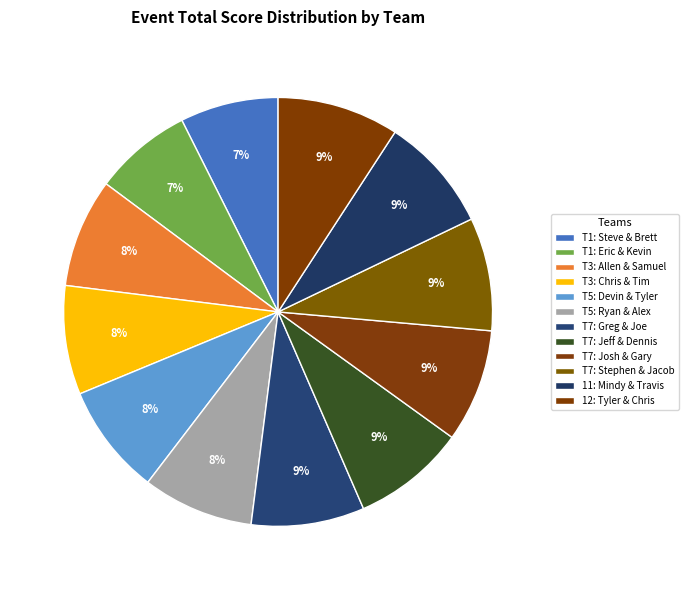

Count the number of slices in the pie.

12